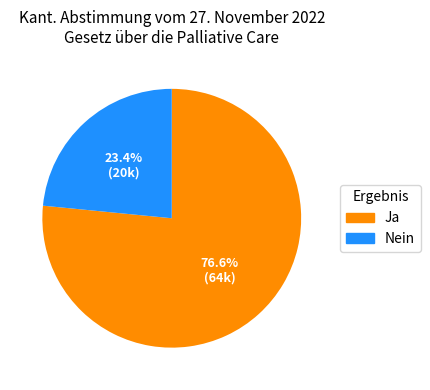

Approximately how many times larger is the value at Nein compared to Ja?

0.3